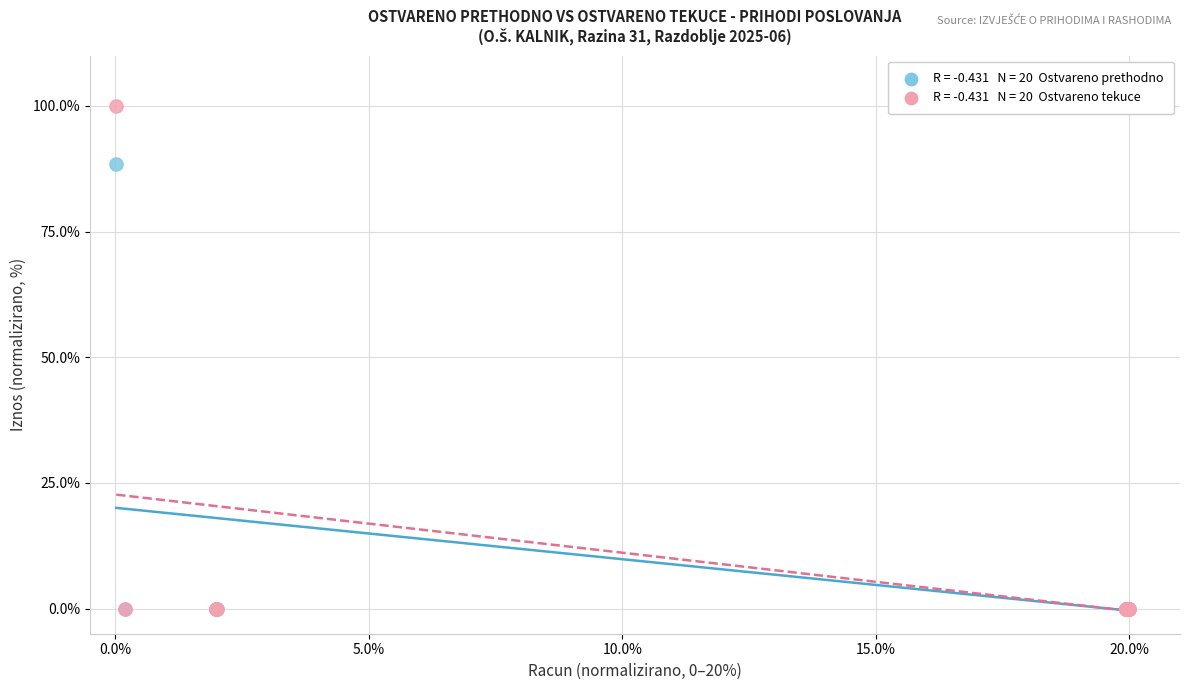

Across all series, what Y value is closest to 50?

88.4